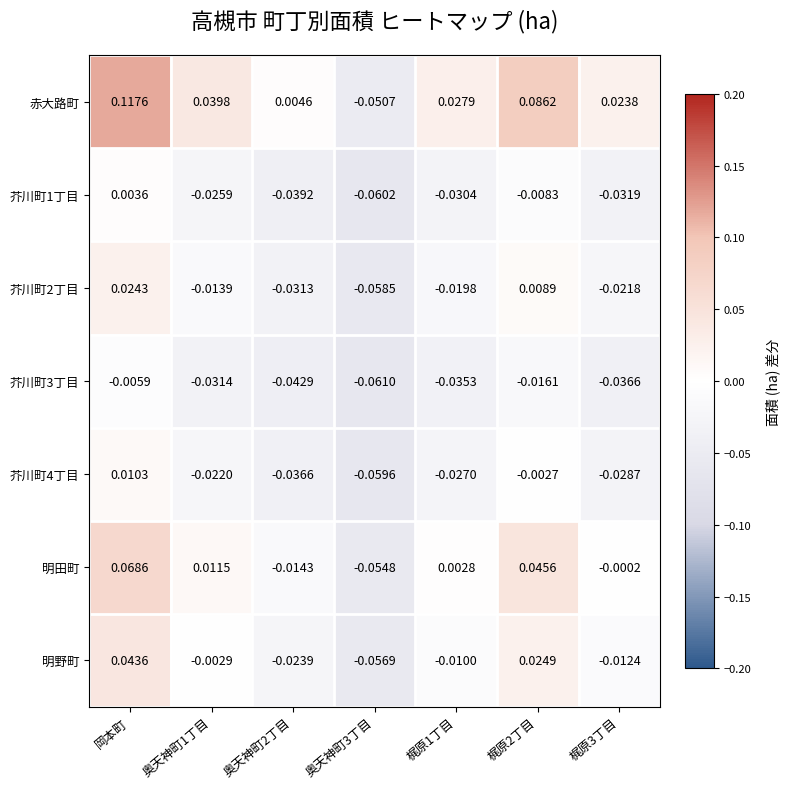

Which series has the largest range (max minus min)?

赤大路町